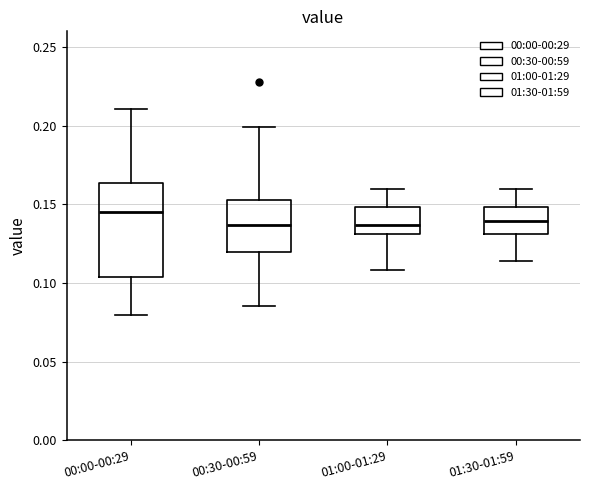

Where is the upper edge of the box for 01:30-01:59 on the y-axis? The values are not printed on the chart, so give them approximately, as read against the axis.

0.150